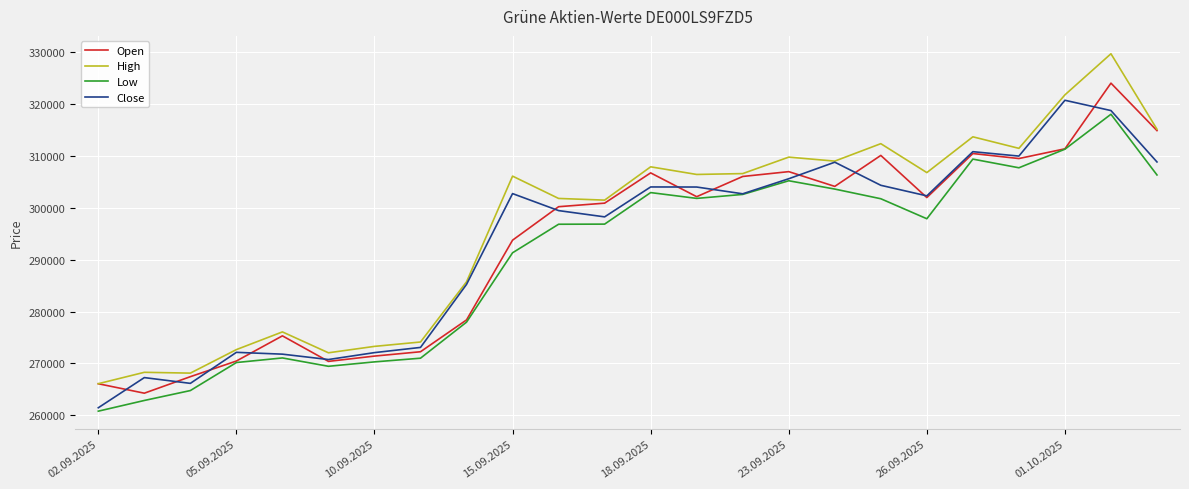

Which series has the largest range (max minus min)?

High